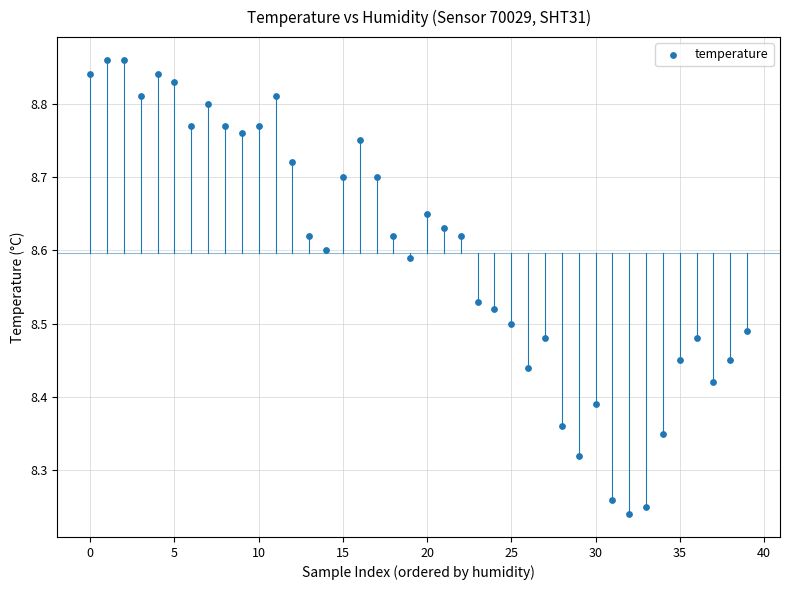

What is the range of Y values (max minus min)?

0.6